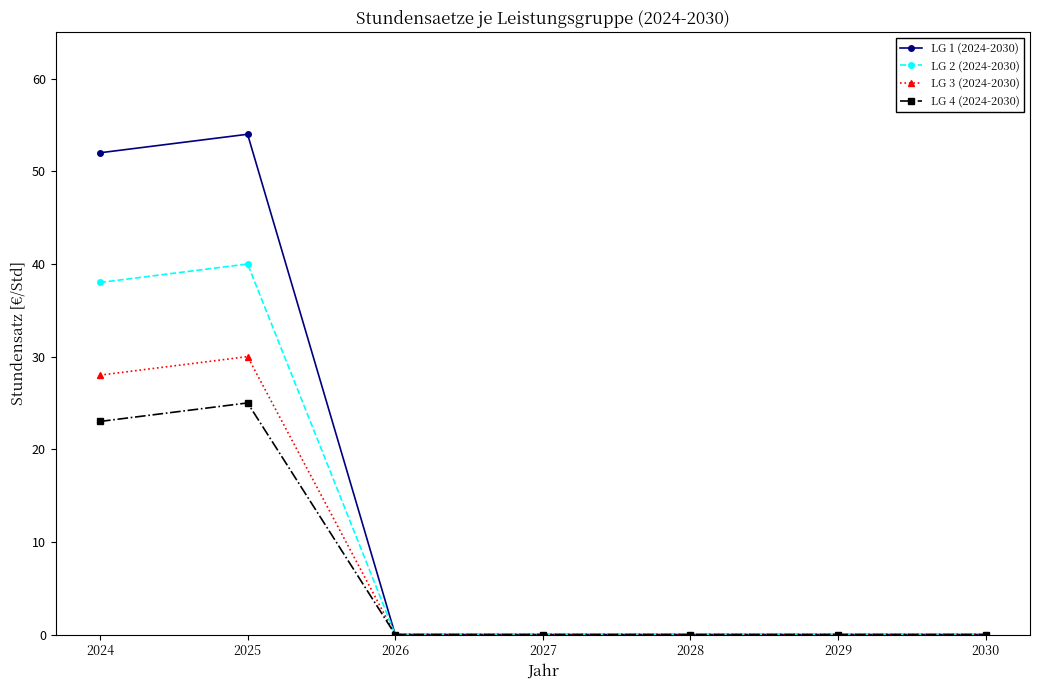

Is it true that LG 4 (2024-2030) equals -13 at 2030?

False